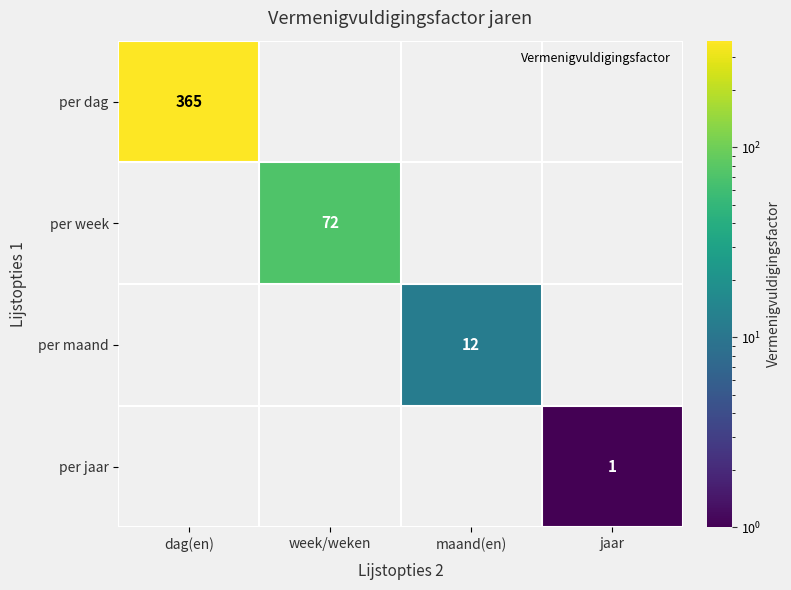

What is the sum of all per dag values?

365